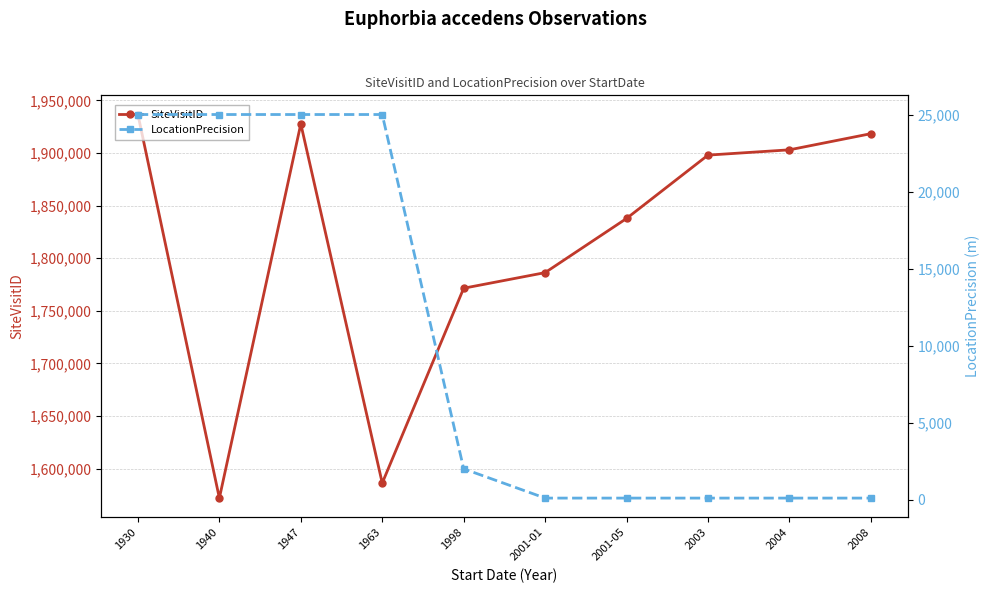

At which category is the sum across all series the highest?

1930